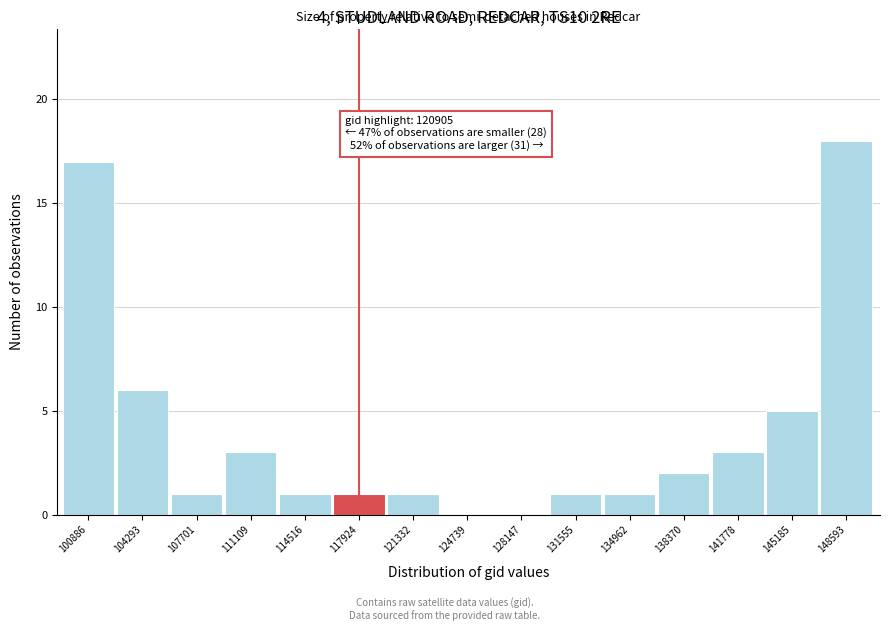

Reading left to right, extract all data points from this chart.

100886=17	104293=6	107701=1	111109=3	114516=1	117924=1	121332=1	124739=0	128147=0	131555=1	134962=1	138370=2	141778=3	145185=5	148593=18